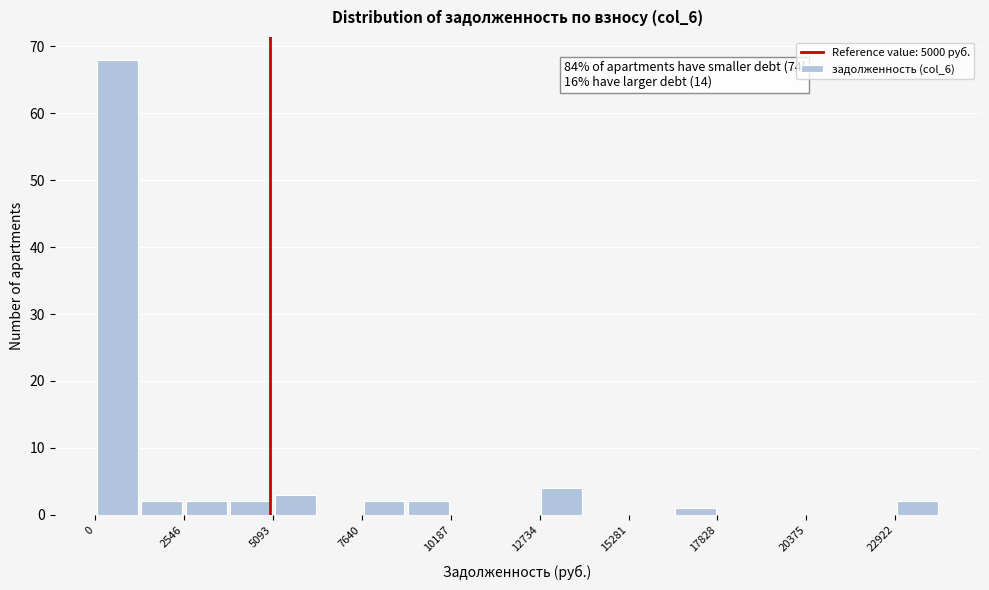

Read against the x-axis, roughly where is the centre of the tallest bar?

500